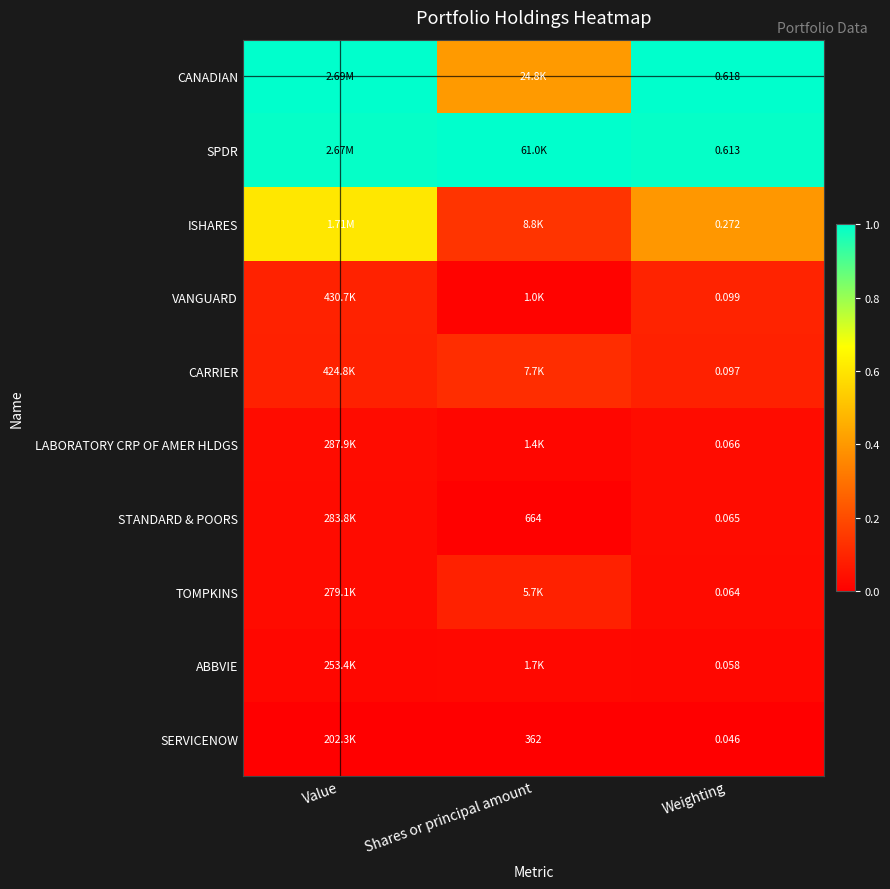

At which label is ISHARES closest to 0?

Shares or principal amount